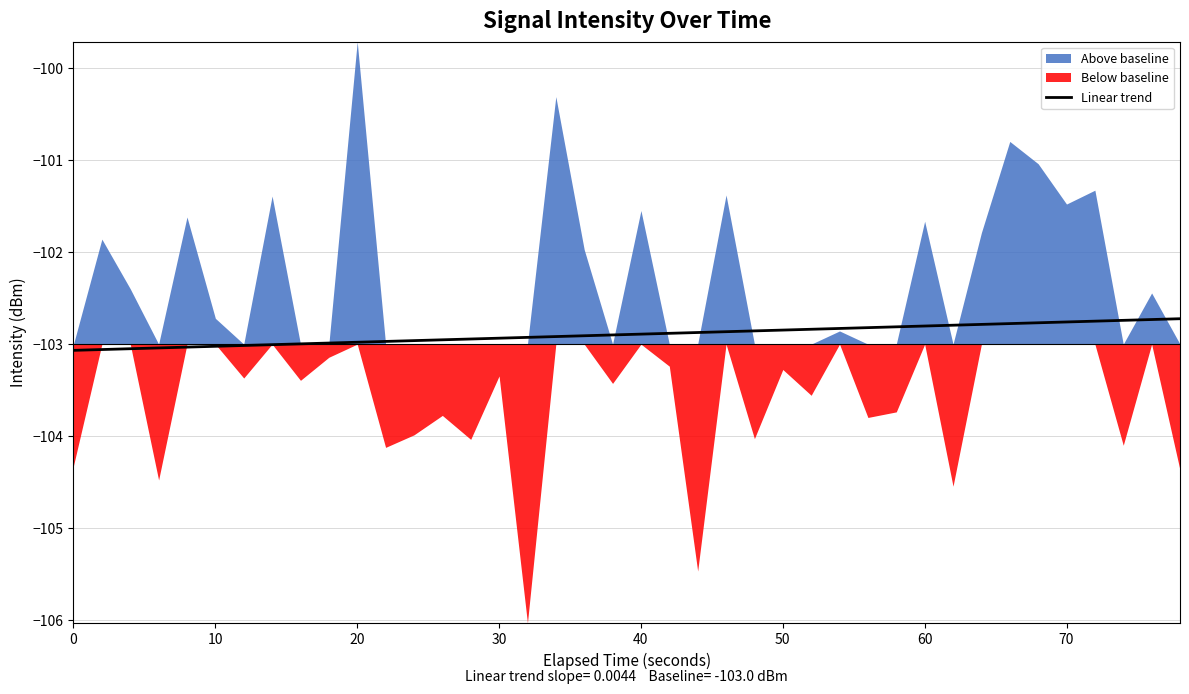

True or false: Linear trend has a value of -103.1 at 0.

True